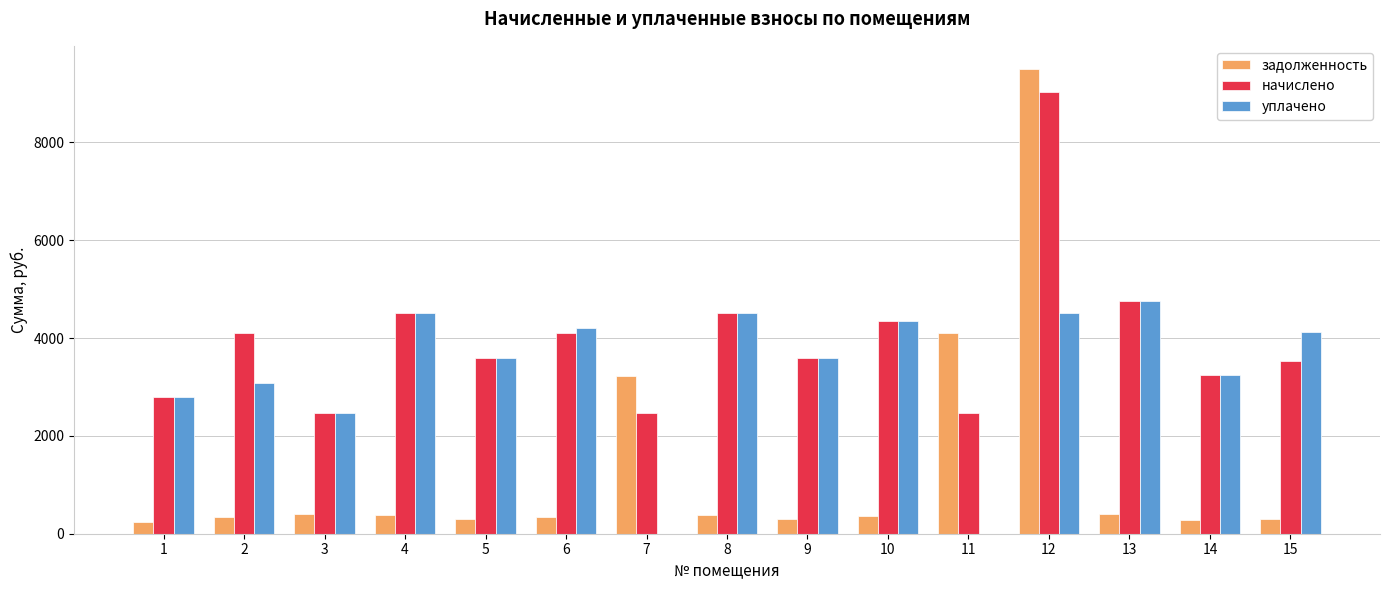

What is the sum of the начислено values at 14 and 8?

7766.6